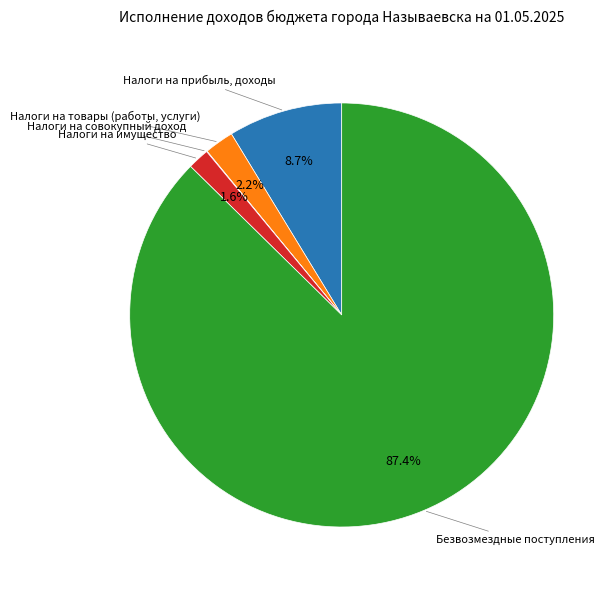

Is there any slice that represents more than half of the pie?

Yes